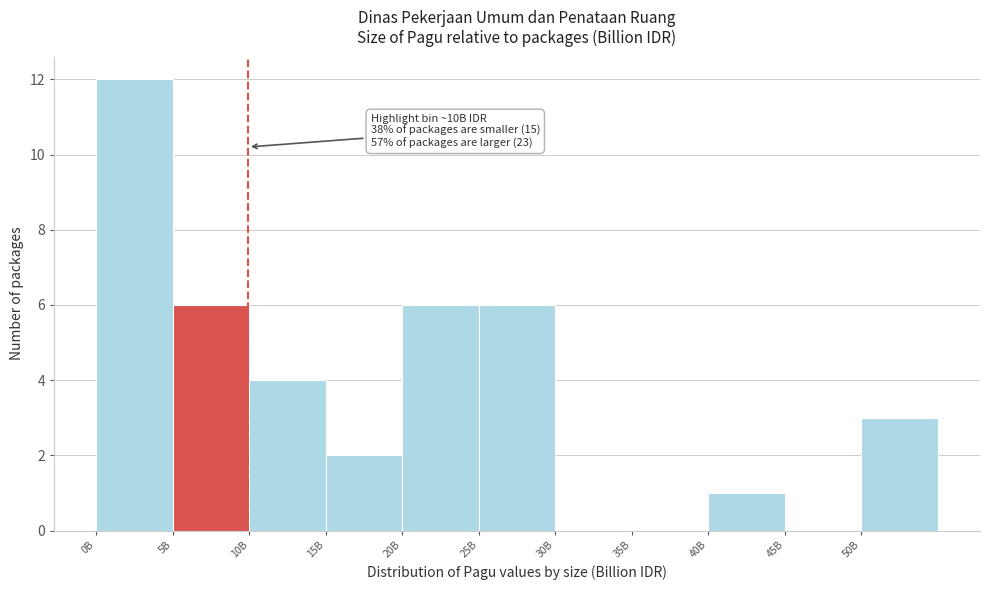

Reading left to right, extract all data points from this chart.

0B=12	5B=6	10B=4	15B=2	20B=6	25B=6	30B=0	35B=0	40B=1	45B=0	50B=3